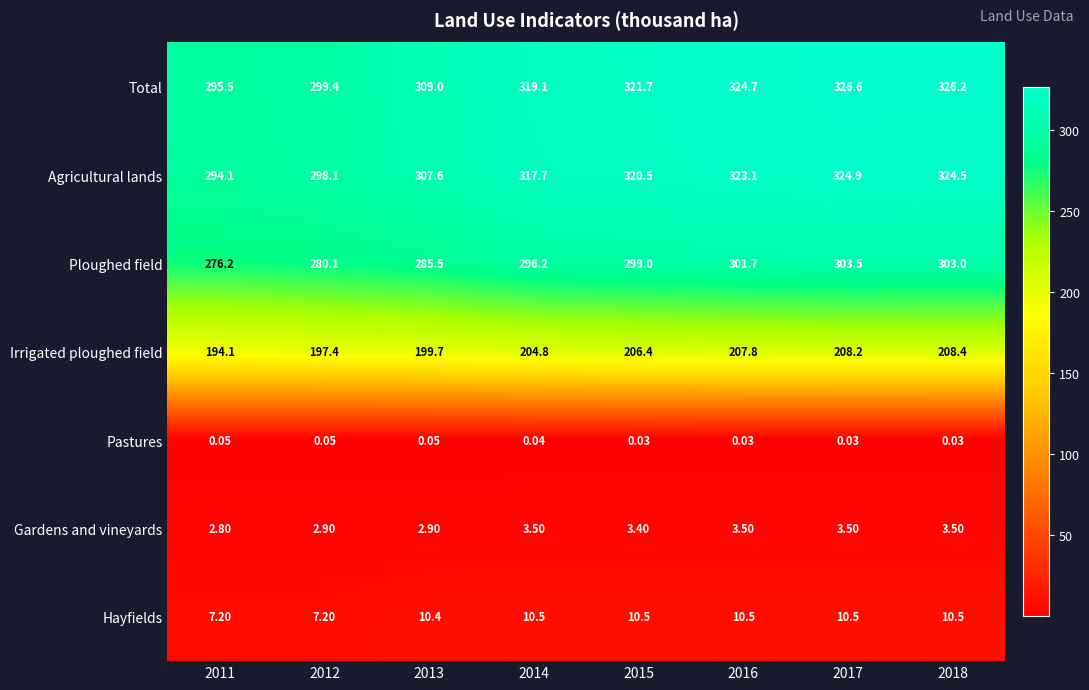

Which series has the largest total across all categories?

Total